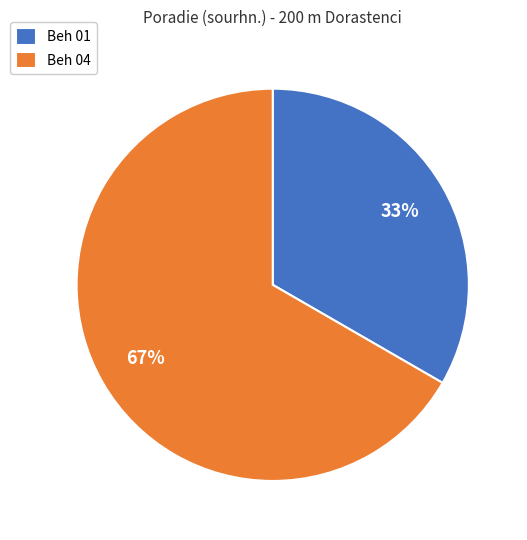

Approximately how many times larger is the value at Beh 04 compared to Beh 01?

2.0